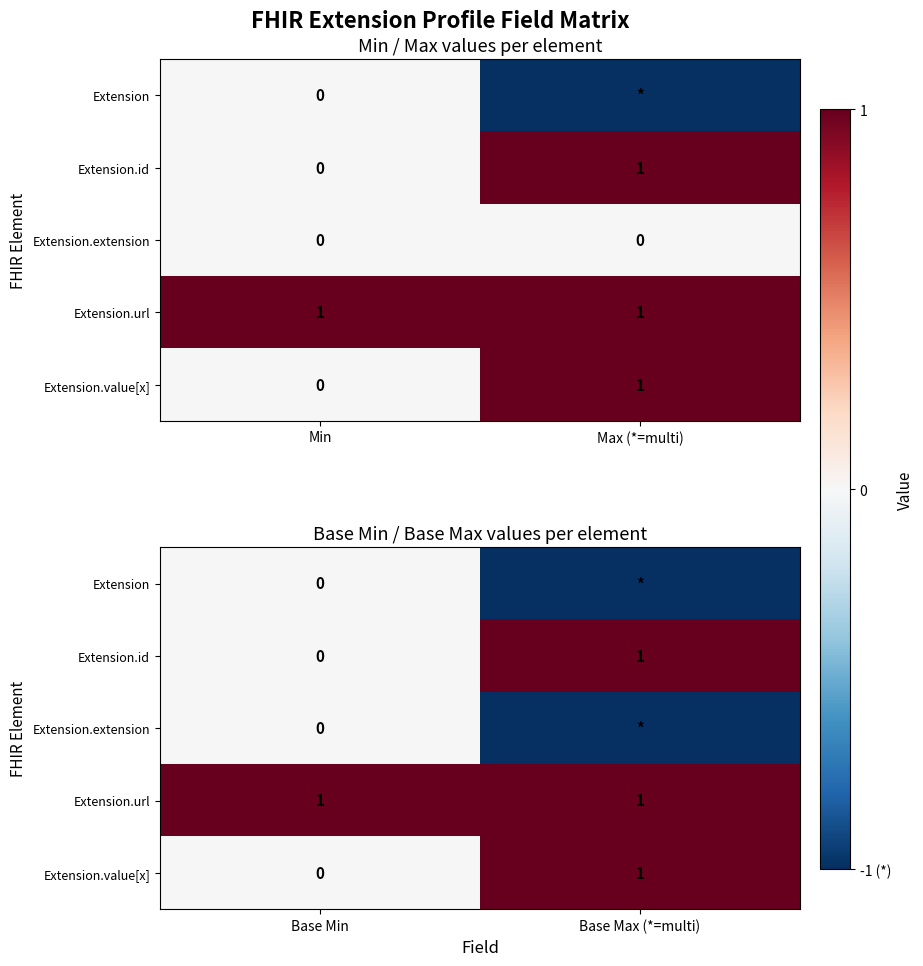

The value of Extension.extension at Base Min is 1. True or false?

False